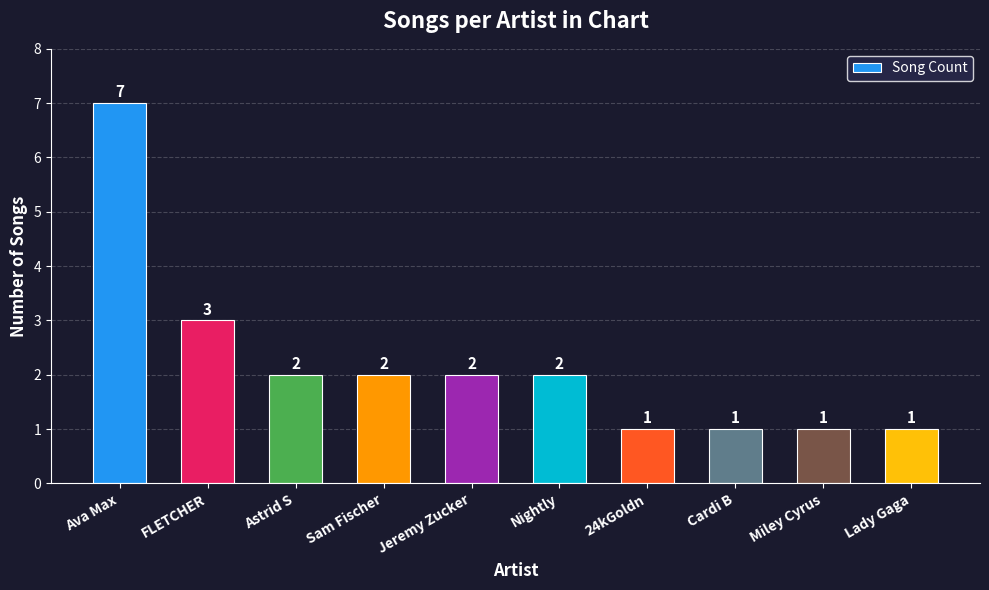

What is the maximum value shown in the chart?

7